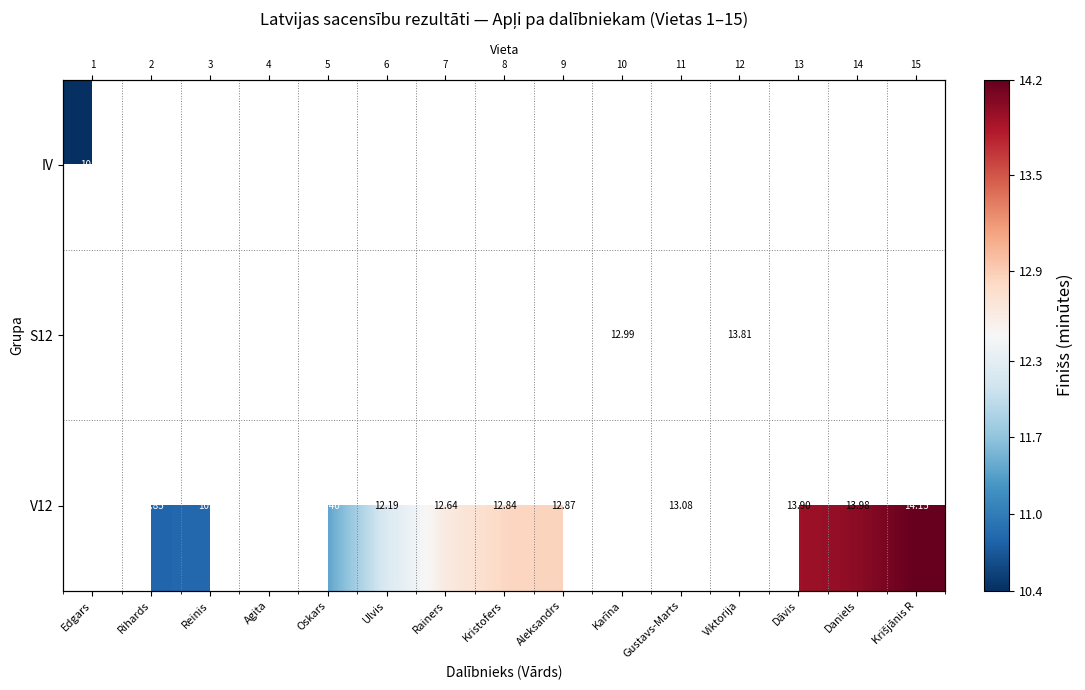

True or false: S12 has a value of 13.8 at Viktorija.

True